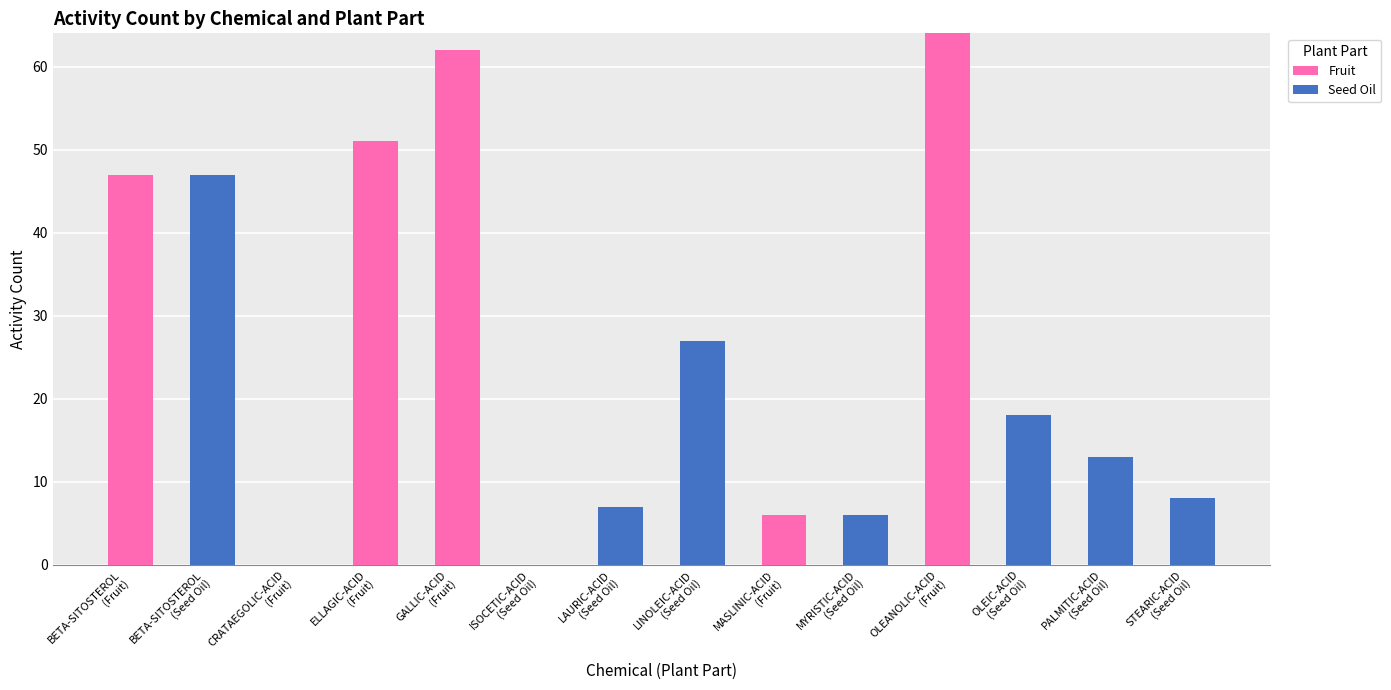

What are all the series names shown in the legend?

Fruit, Seed Oil